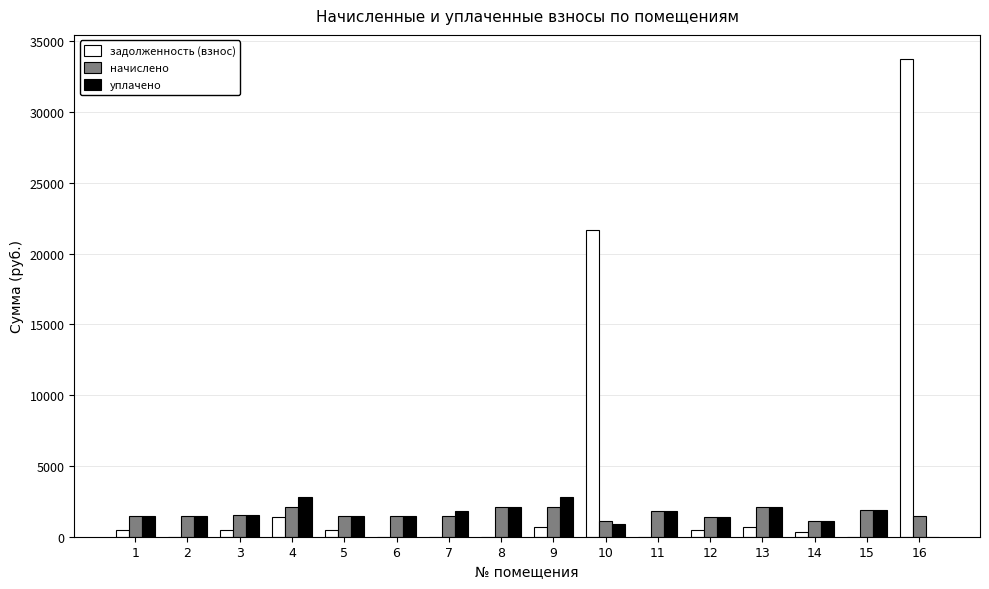

What is the sum of the задолженность (взнос) values at 4 and 9?

2117.7